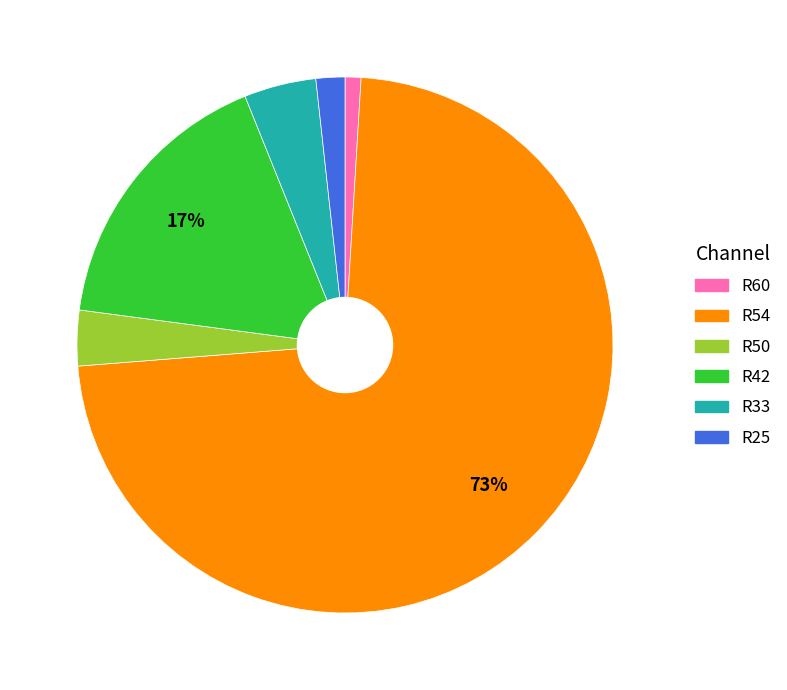

Which slice is the smallest?

R60